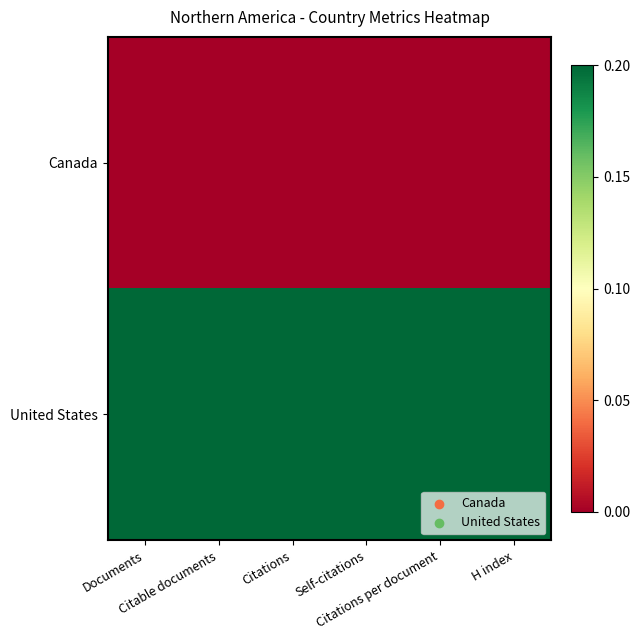

At how many categories does at least one series exceed 0?

6